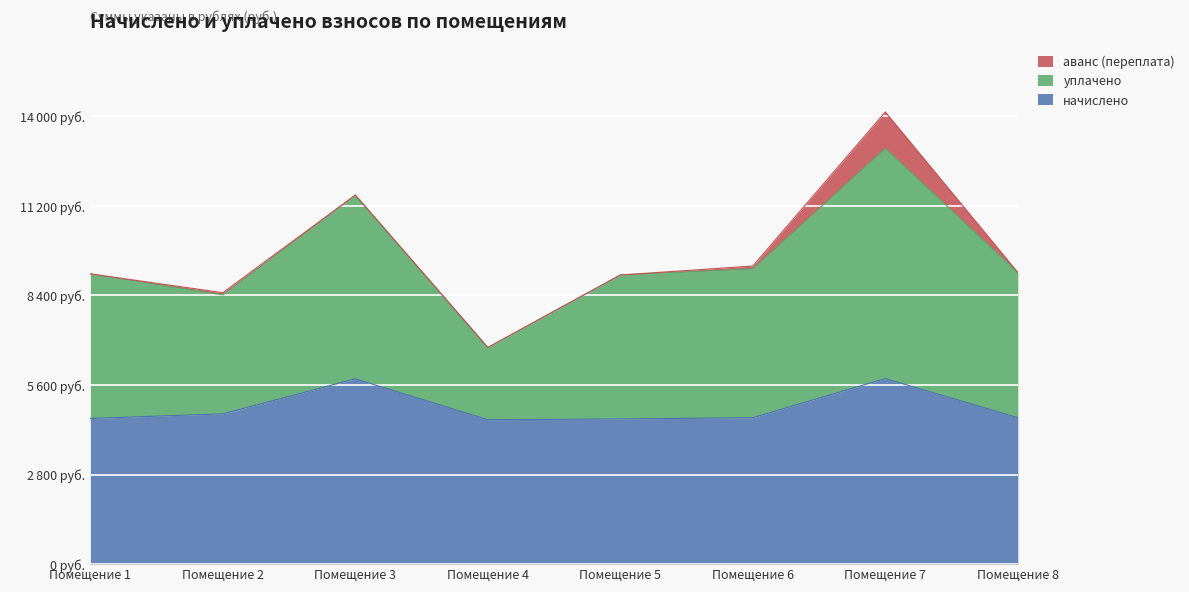

What is the value of the уплачено point at the 2nd from the left?

8417.3